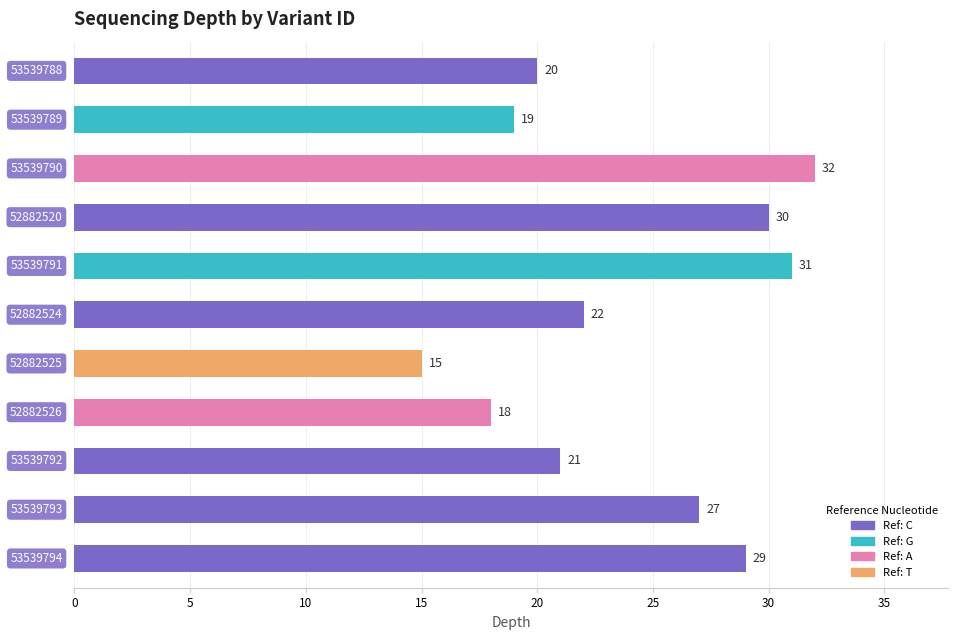

What is the smallest value displayed?

15